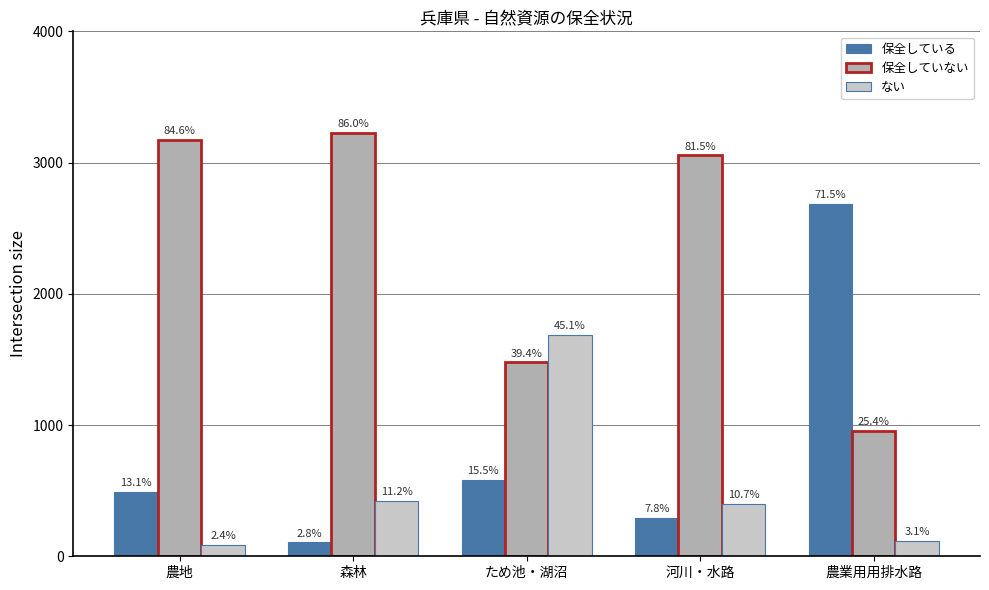

What is the maximum value for ない?

1689